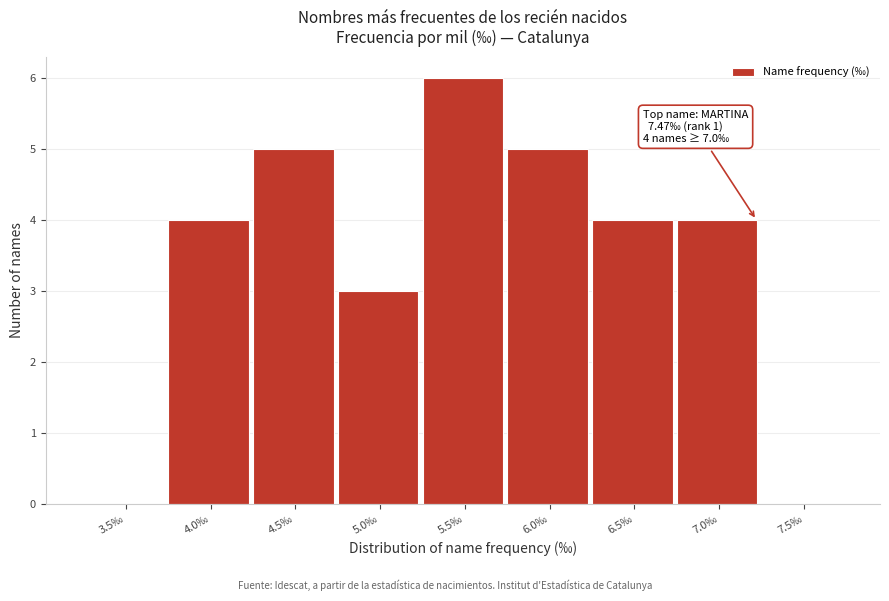

Reading left to right, what are all the values shown in this chart?

3.5‰=0	4.0‰=4	4.5‰=5	5.0‰=3	5.5‰=6	6.0‰=5	6.5‰=4	7.0‰=4	7.5‰=0